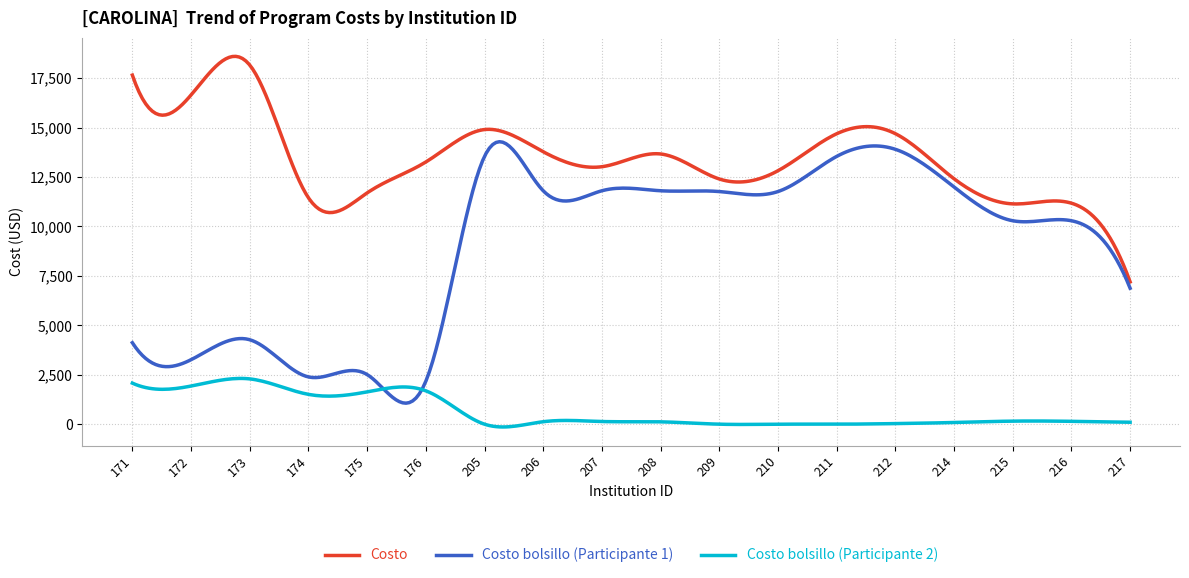

Which series has the largest range (max minus min)?

Costo bolsillo (Participante 1)